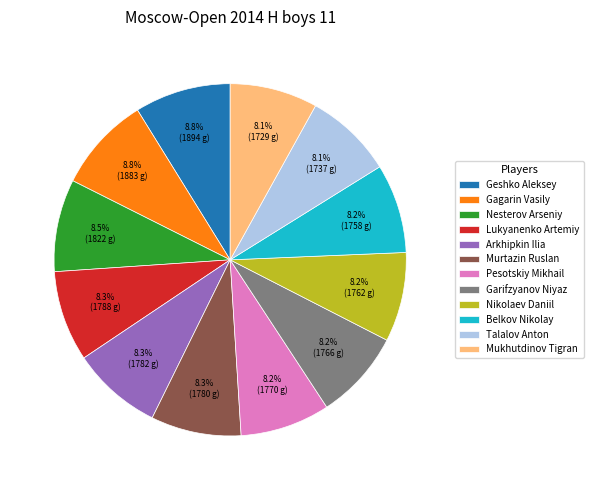

How many segments does this pie chart have?

12